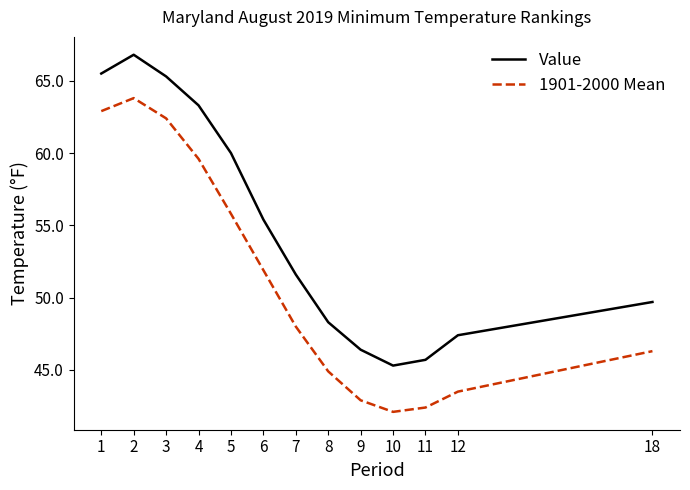

What is the total value across all series at 18?

96.0